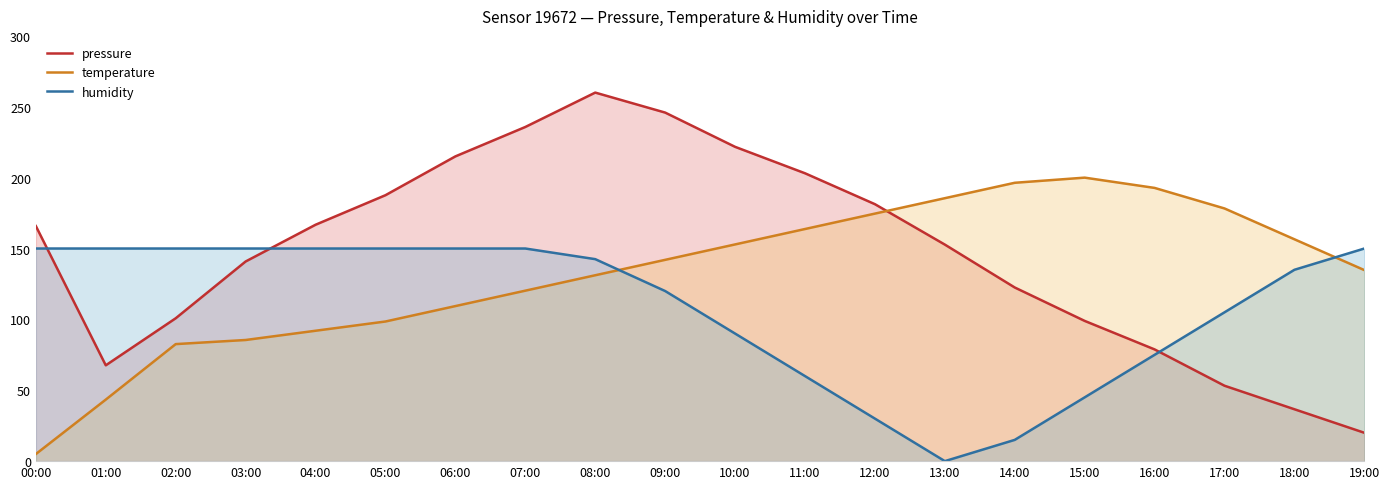

What is the value of the temperature point at the 10th from the left?

142.0